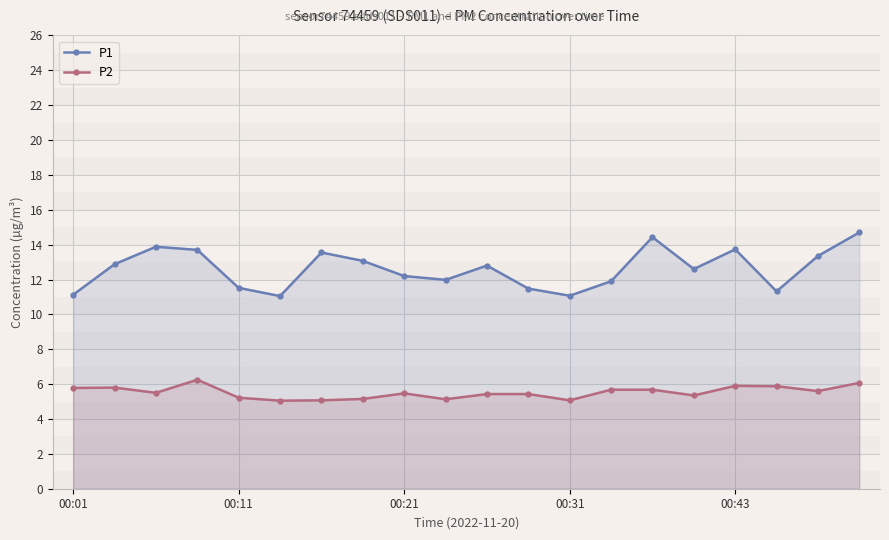

True or false: P1 and P2 intersect in this chart.

False